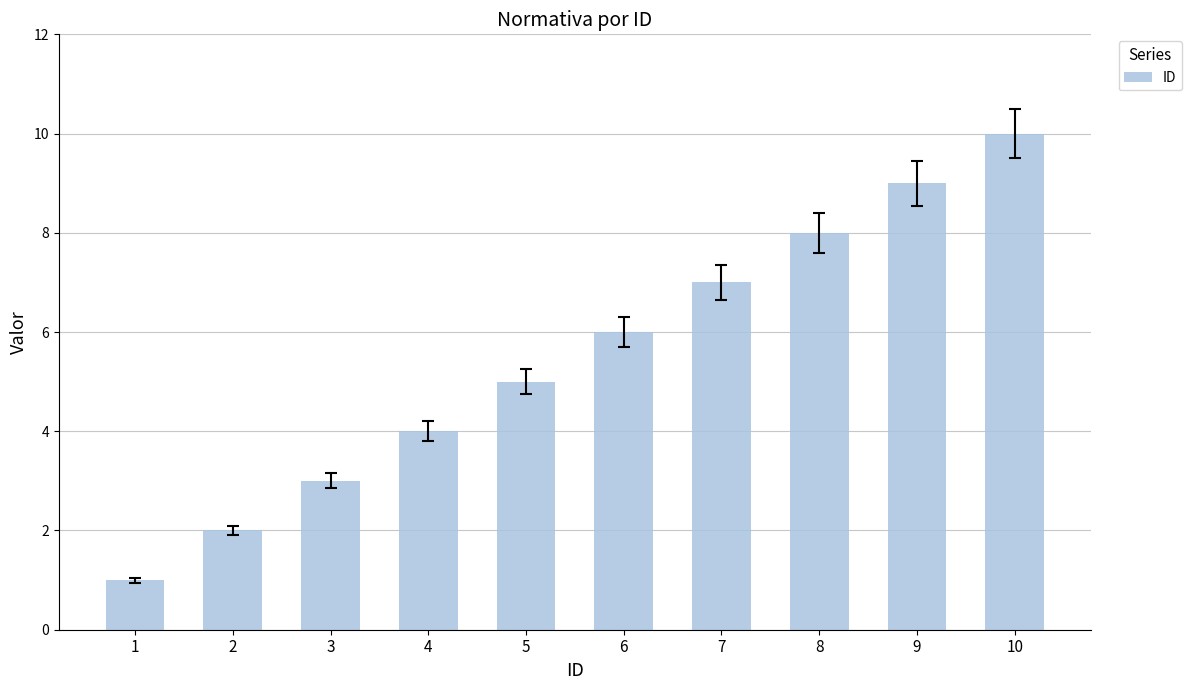

Between 3 and 9, which is larger?

9